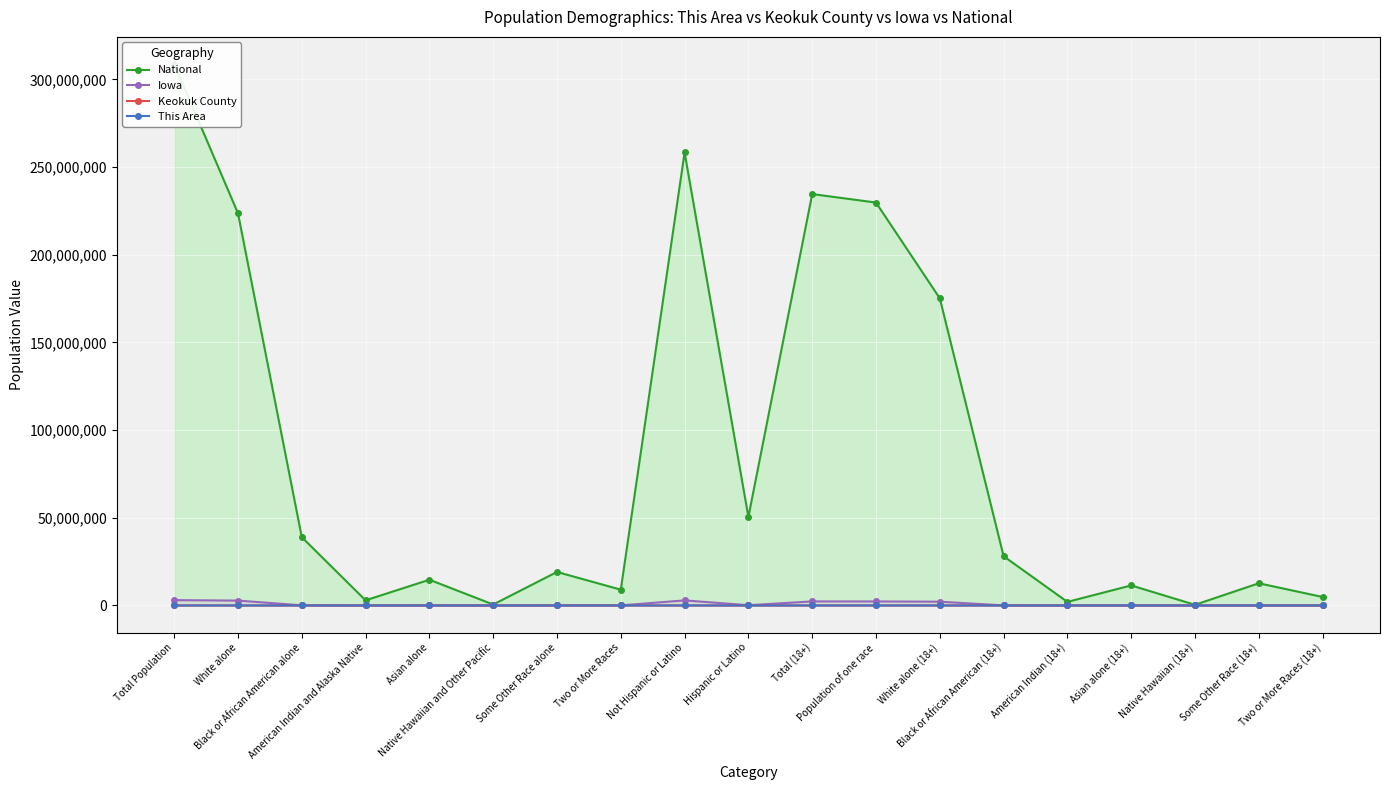

True or false: Keokuk County and National intersect in this chart.

False